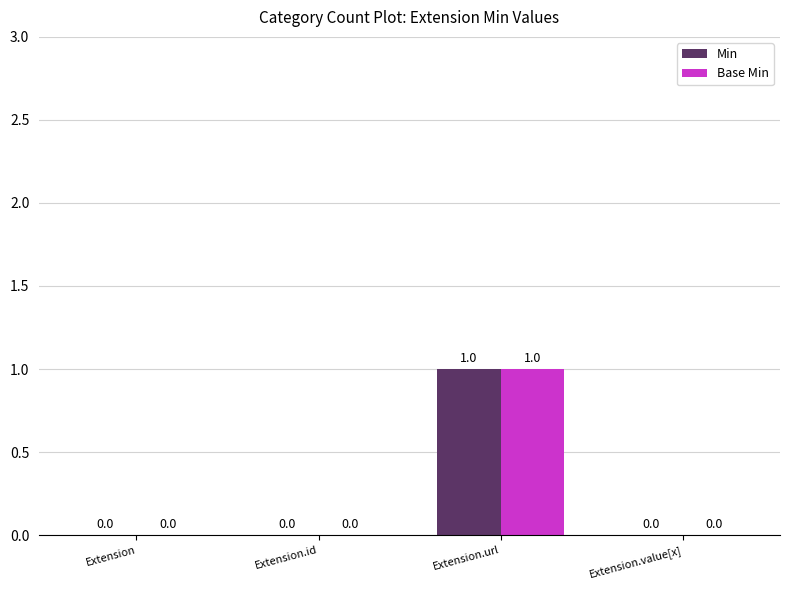

Reading right to left, extract all data points from this chart.

Min: 0	1	0	0
Base Min: 0	1	0	0